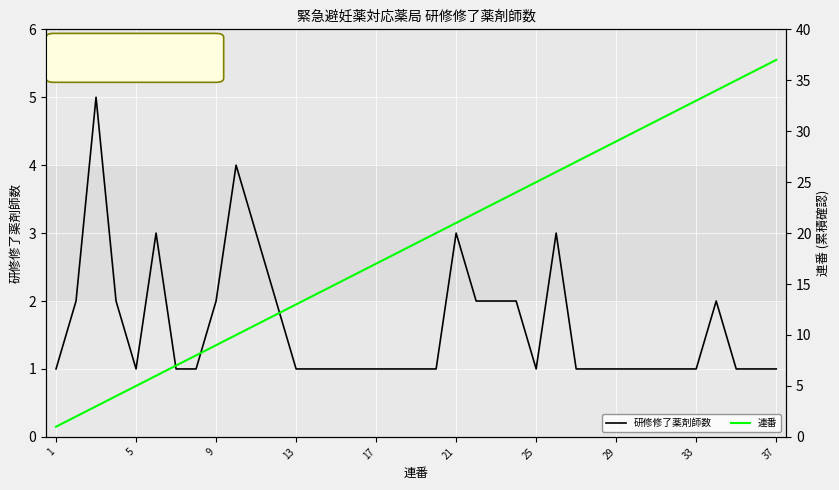

What is the value of the 連番 point at the 4th from the left?

4